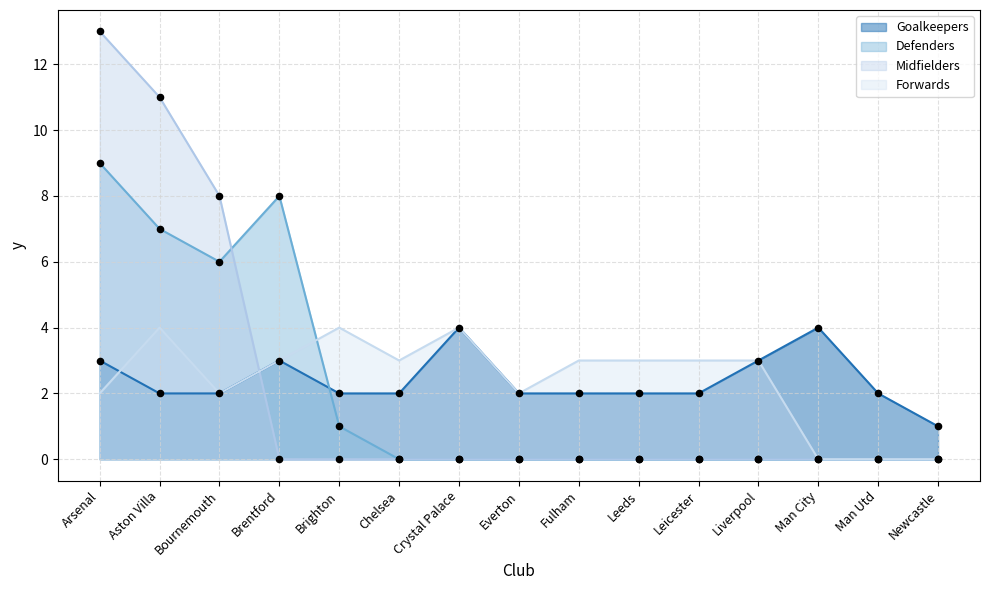

At which category is the sum across all series the highest?

Arsenal